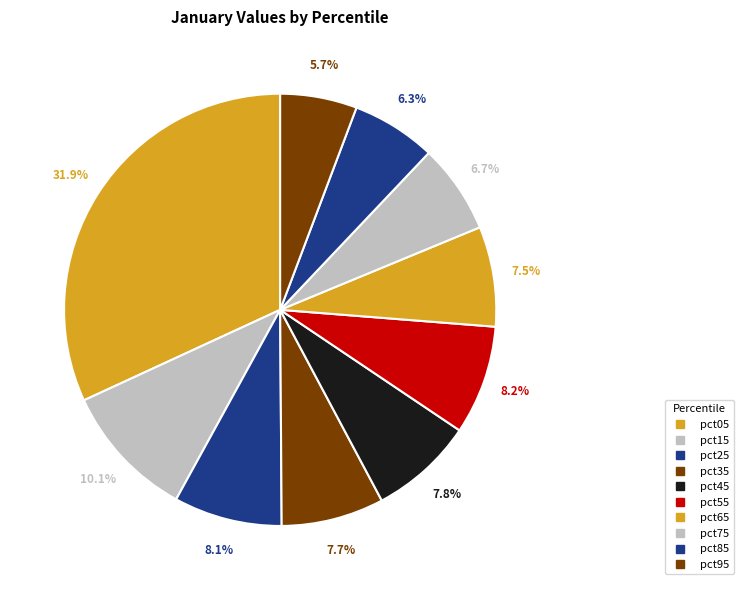

How many slices are in this pie chart?

10